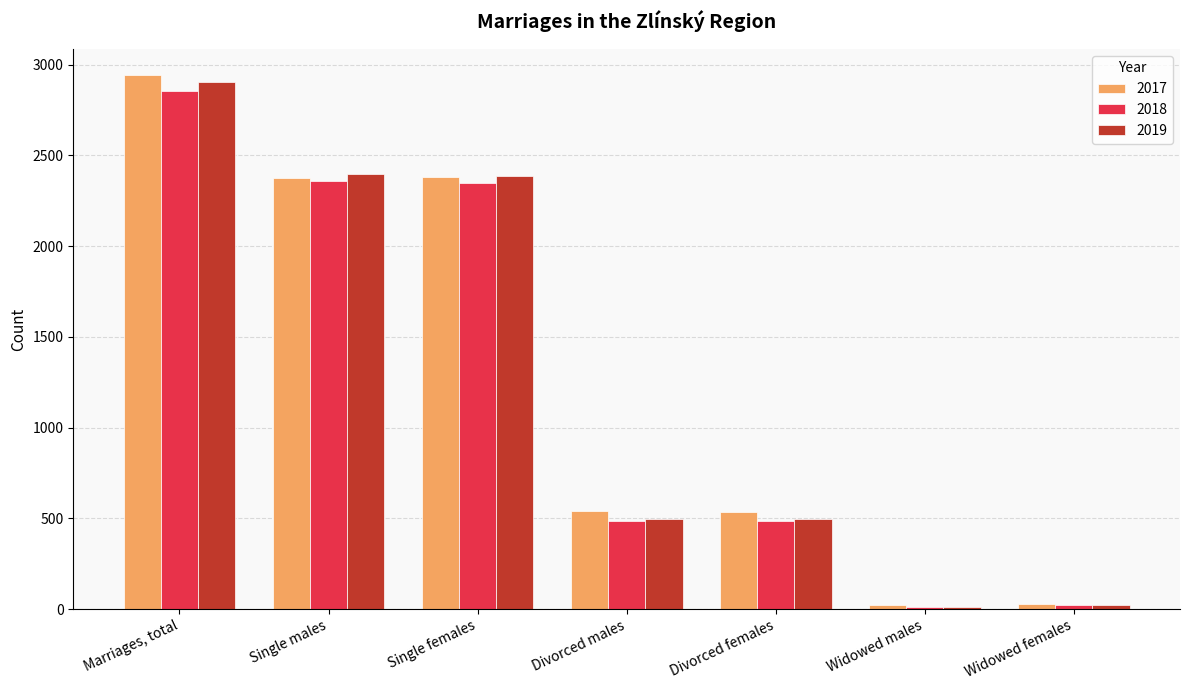

Is the value of 2018 at Divorced females greater than the value of 2019 at Marriages, total?

No